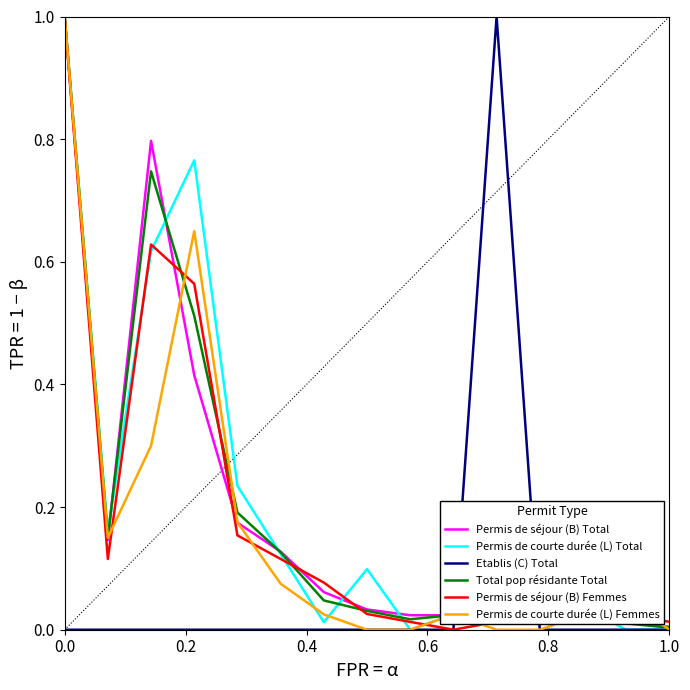

What is the greatest value displayed?

1.0